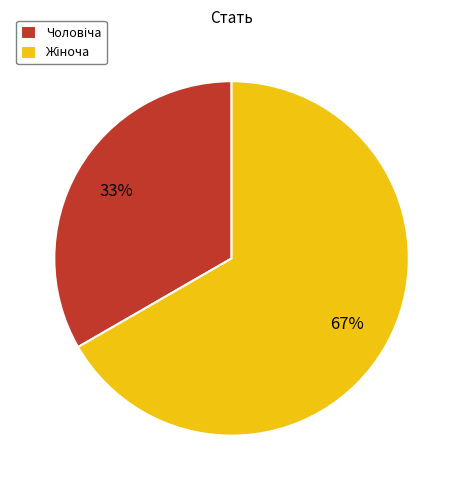

To the nearest percent, what is the average slice percentage?

50%